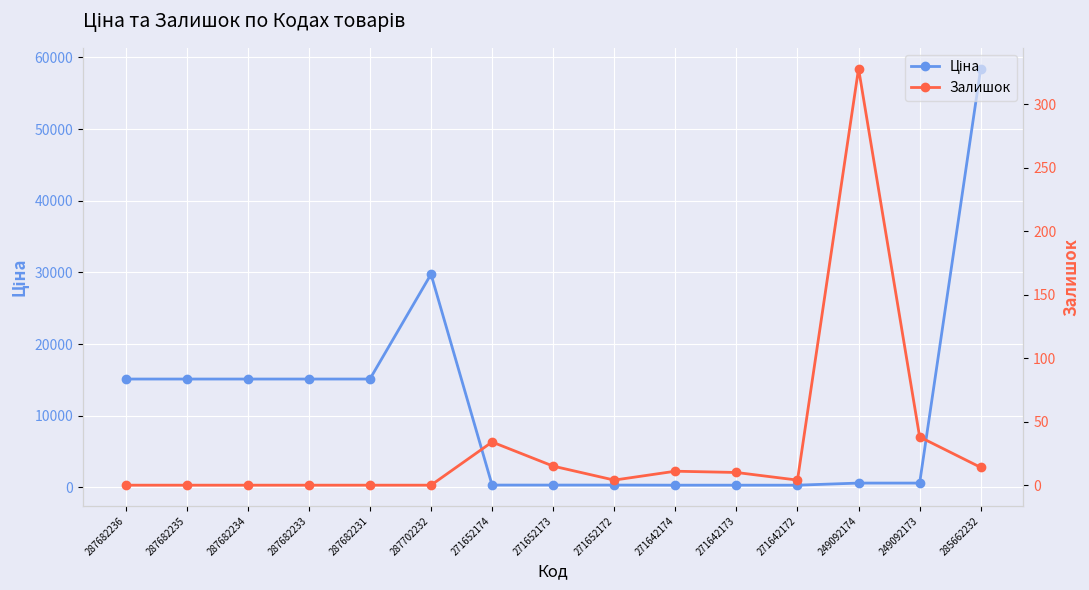

Reading left to right, extract all data points from this chart.

Ціна: 15120.0	15120.0	15120.0	15120.0	15120.0	29747.2	324.8	324.8	324.8	310.3	310.3	310.3	603.7	603.7	58426.5
Залишок: 0.0	0.0	0.0	0.0	0.0	0.0	34.0	15.0	4.0	11.0	10.0	4.0	328.0	38.0	14.0